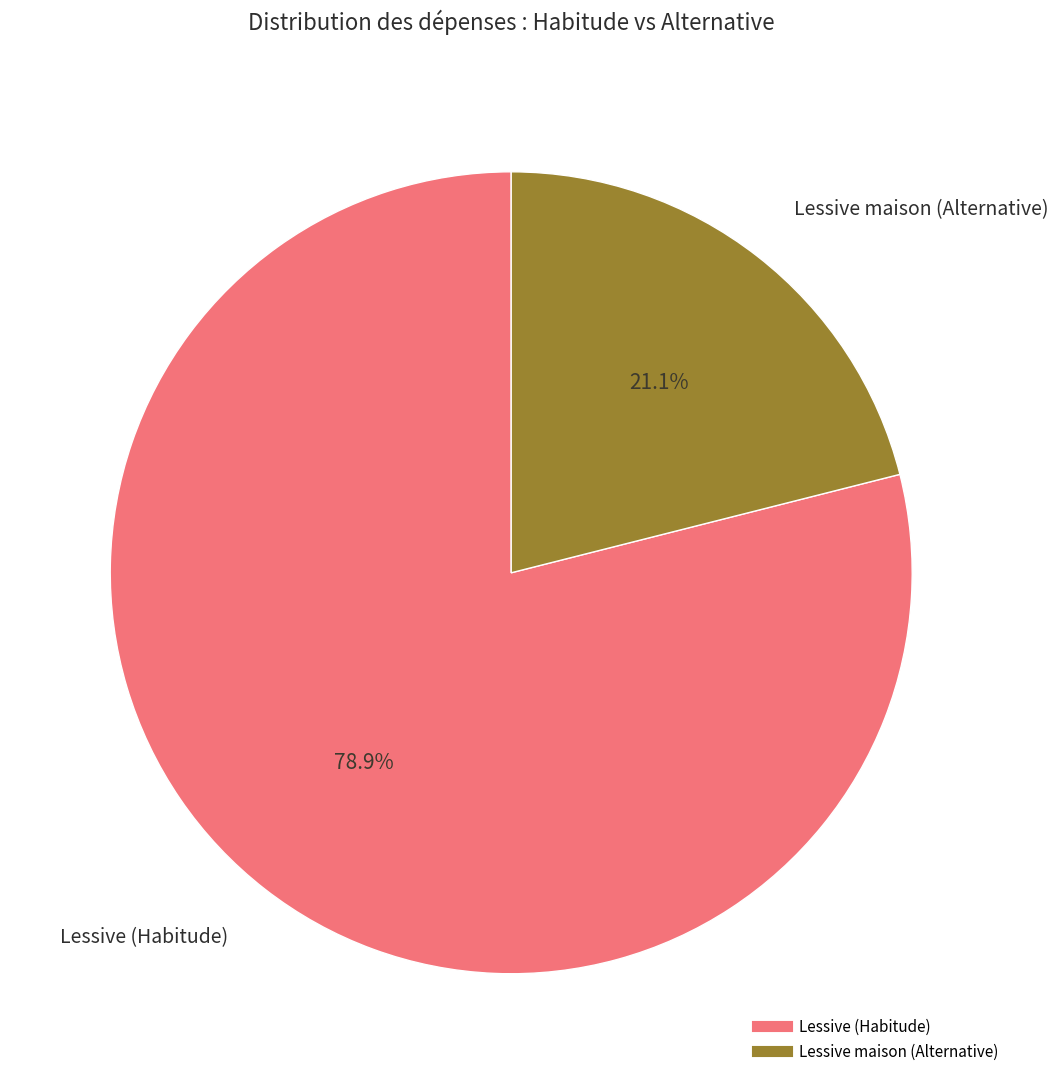

How many segments does this pie chart have?

2